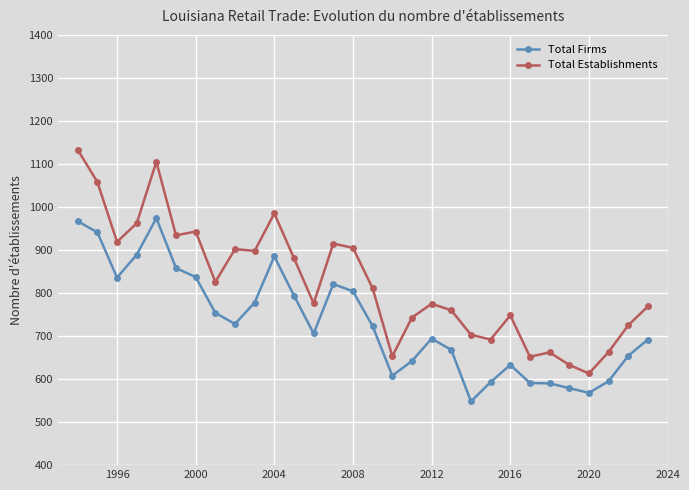

What is the highest value of the Total Firms series?

974